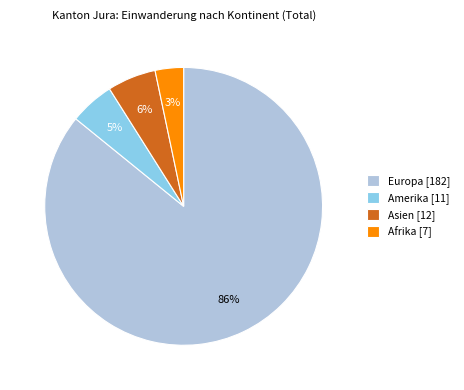

To the nearest percent, what is the average slice percentage?

25%